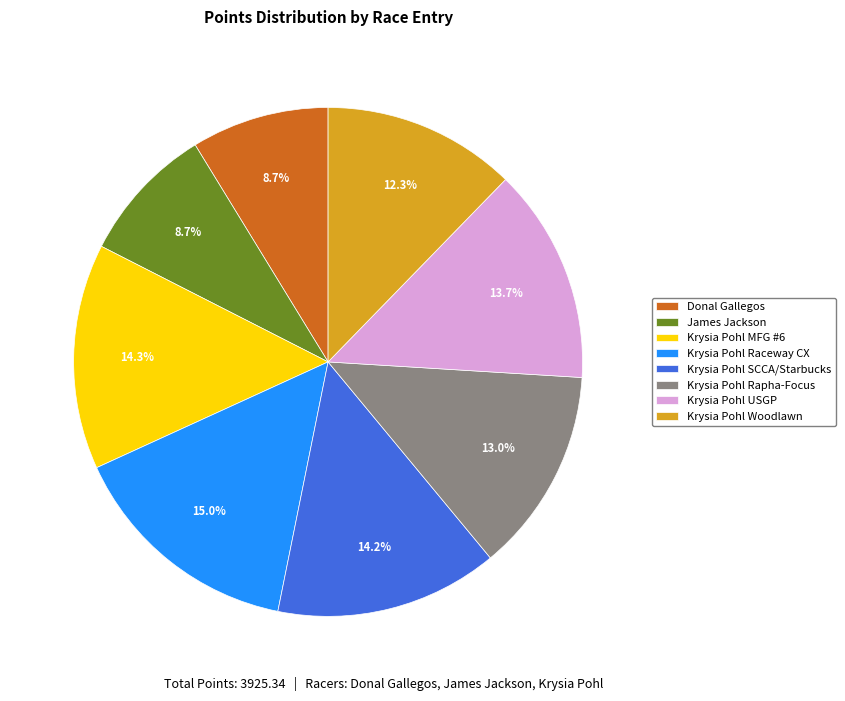

Does Krysia Pohl SCCA represent more than half of the total?

No